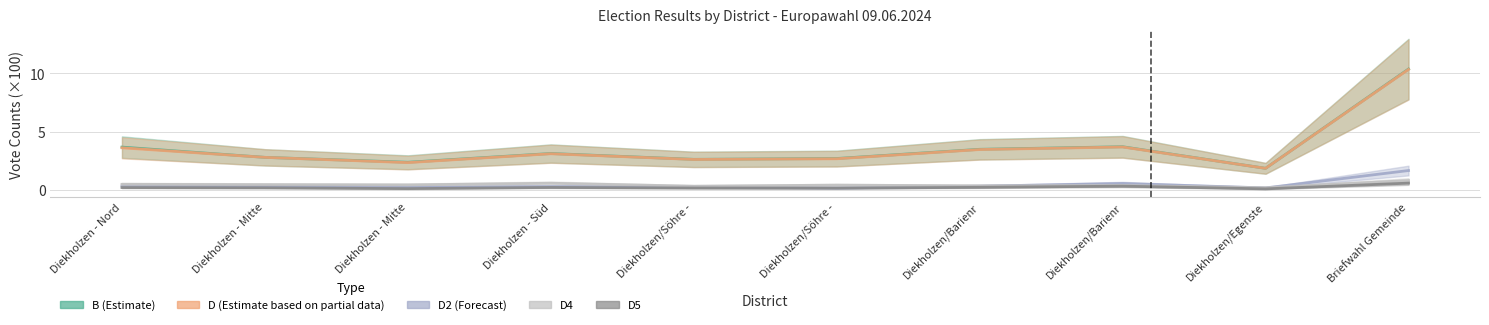

Count the number of data series in this chart.

5